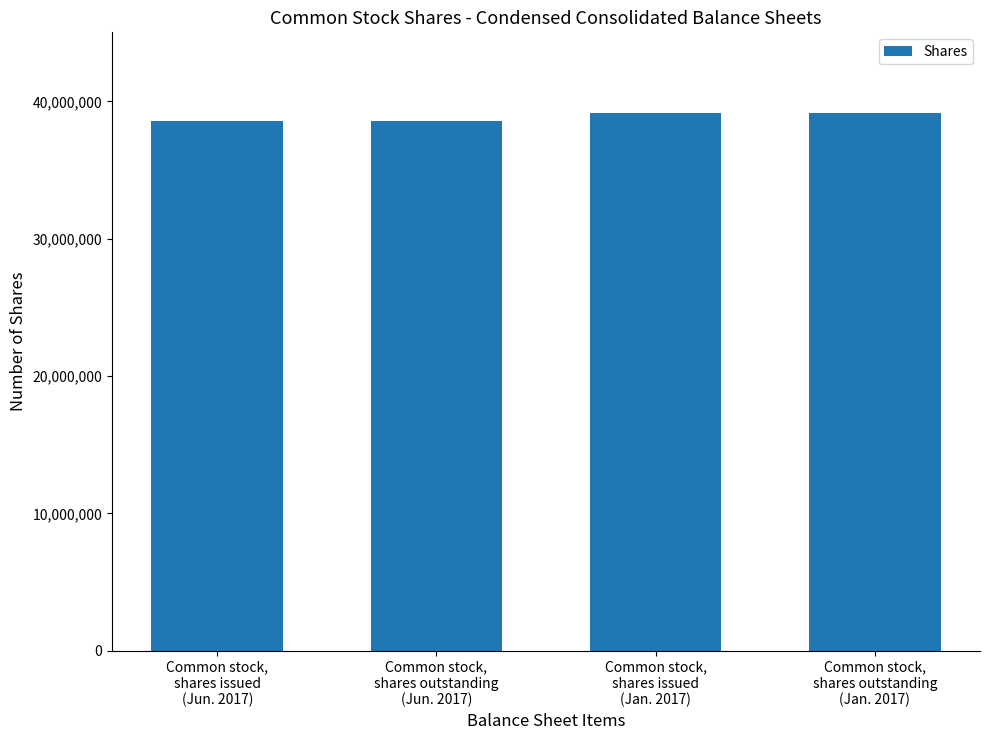

What is the value of the 4th bar from the left?

39153503